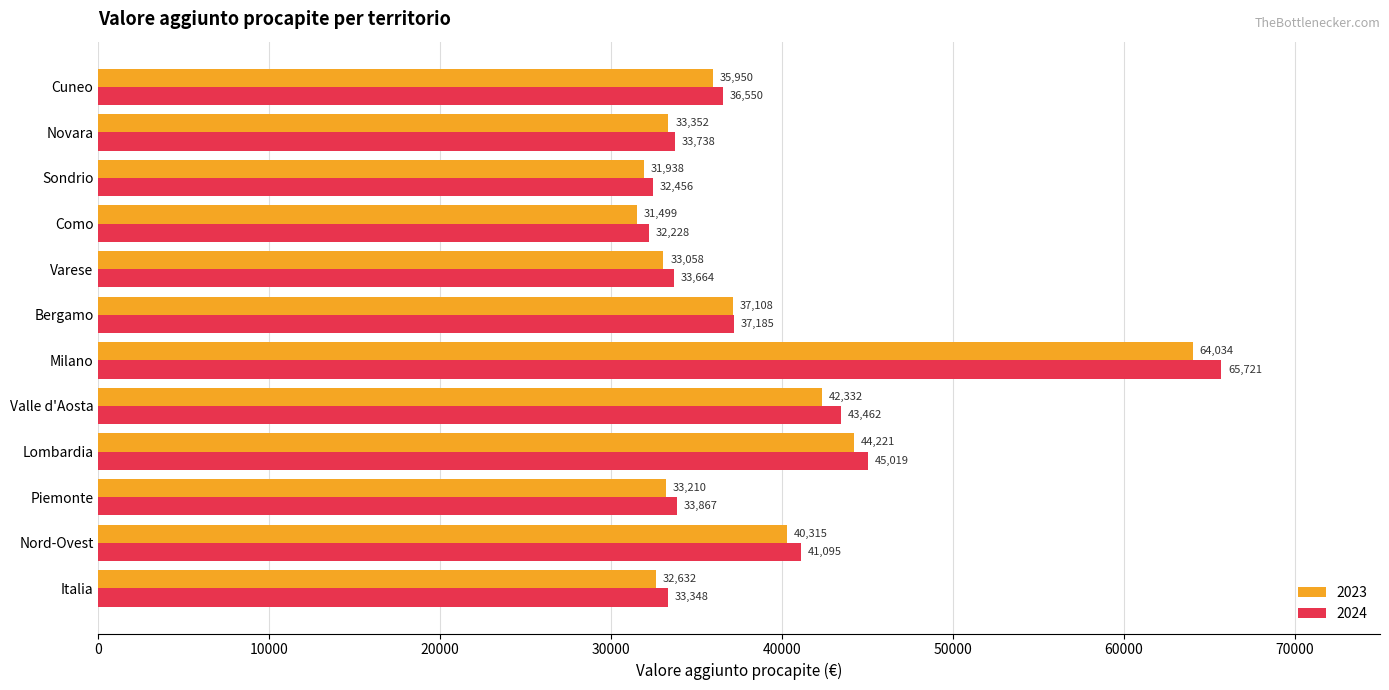

What are all the series names shown in the legend?

2023, 2024